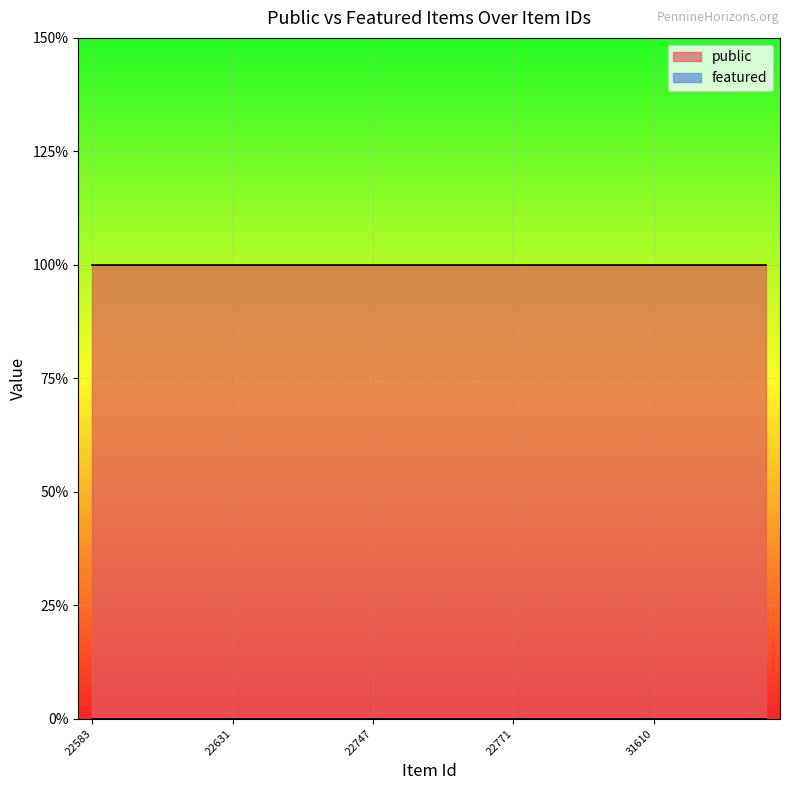

At which label is featured closest to 0?

22583